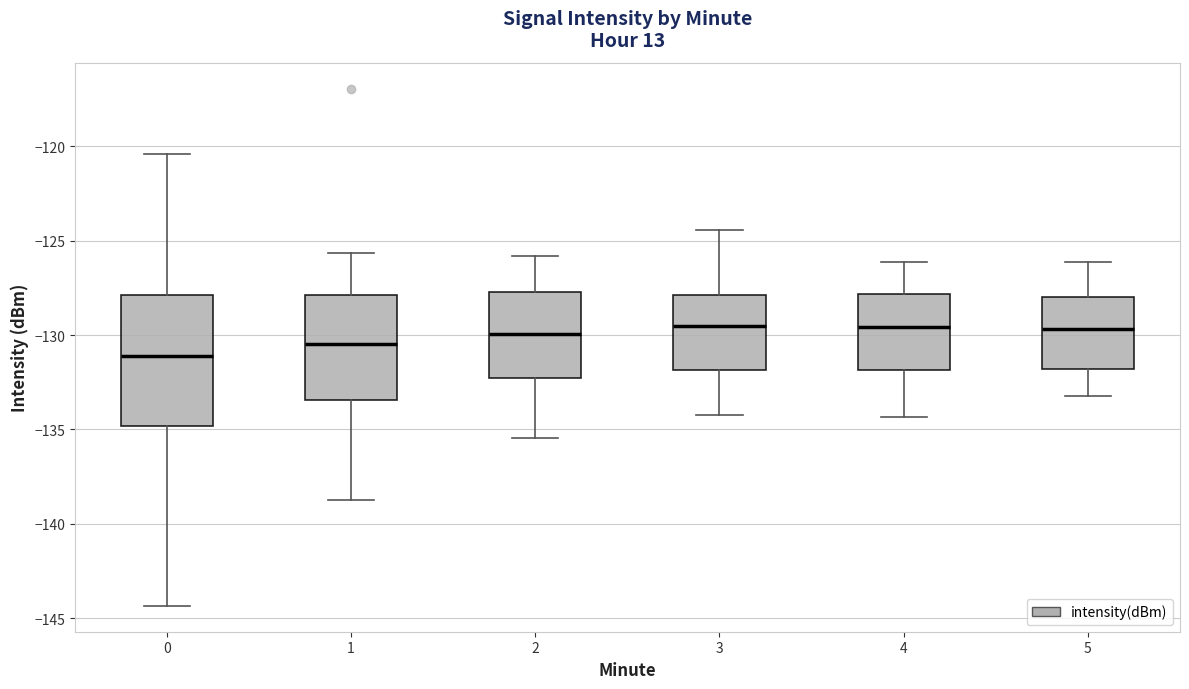

Which box is the tallest, from its lower edge to its upper edge?

0